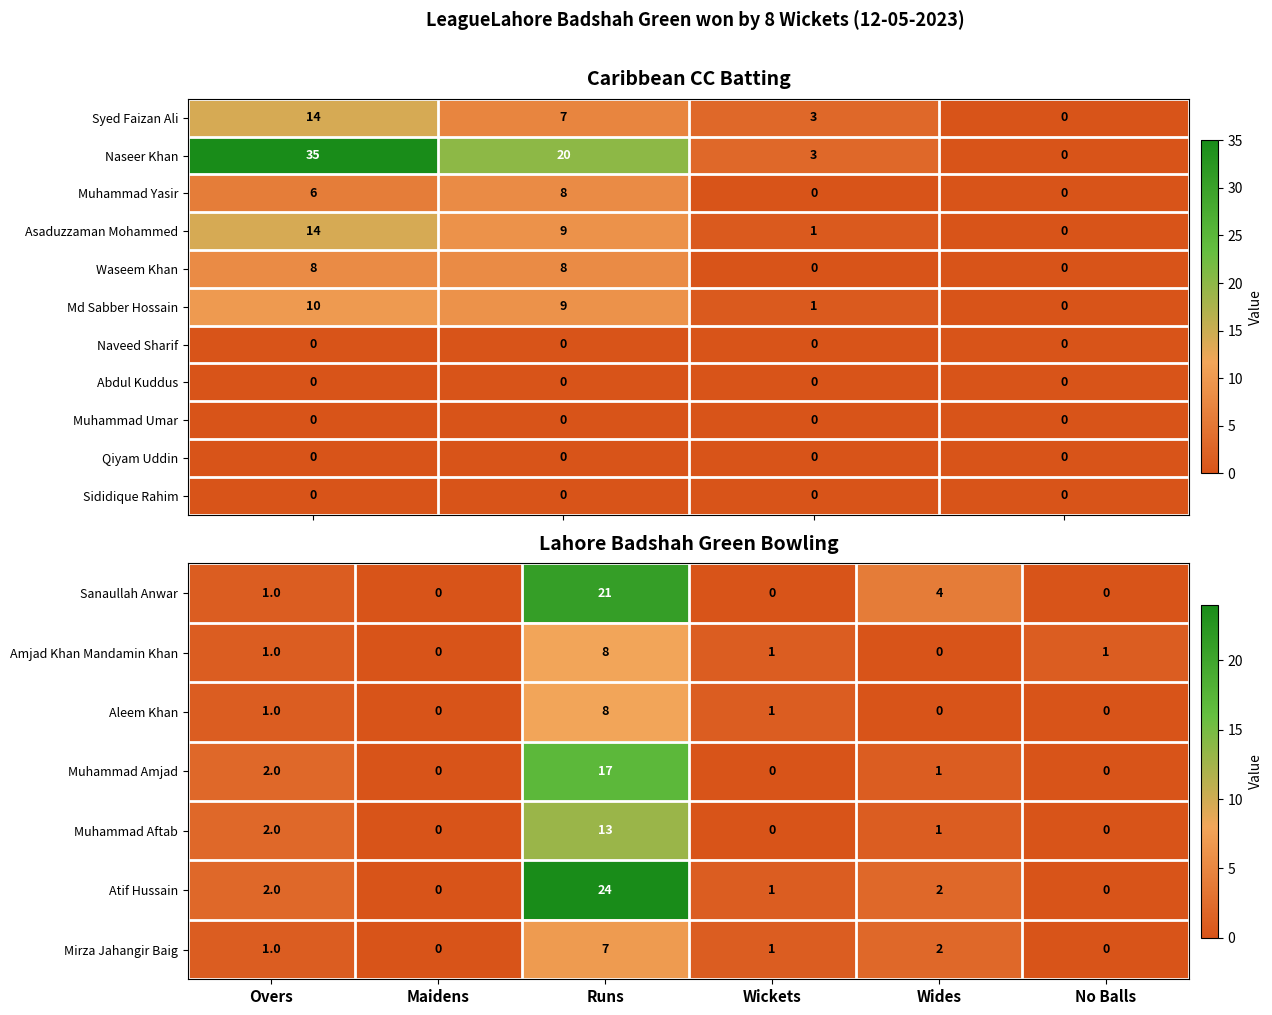

Which label corresponds to the largest value in the chart?

Runs